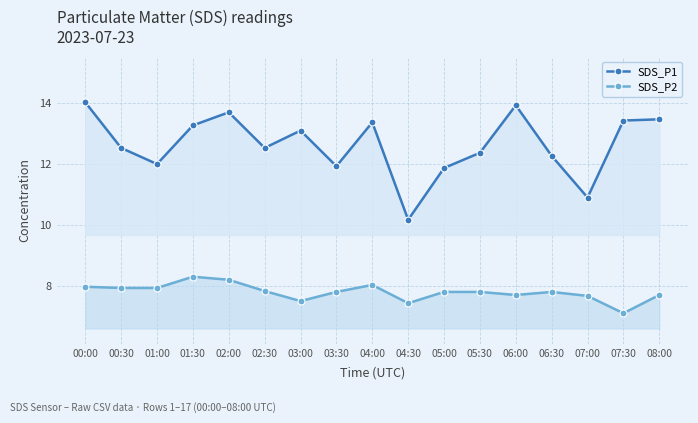

What is the value of the SDS_P1 point at the 9th from the left?

13.4